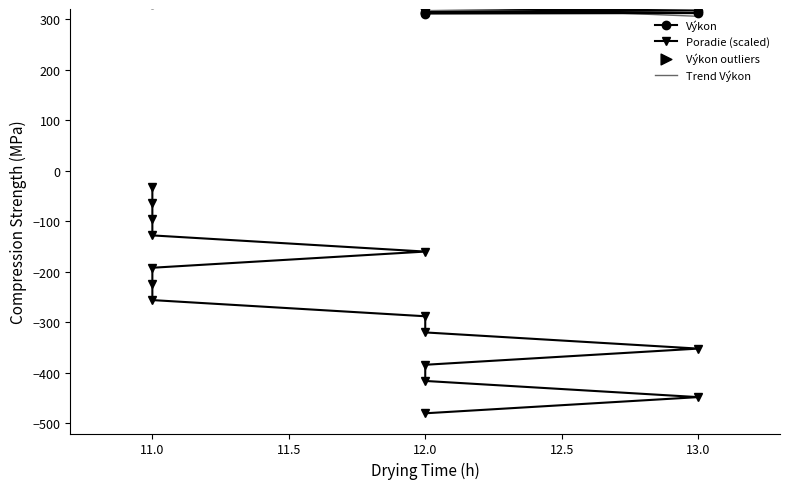

At which category is the sum across all series the highest?

11